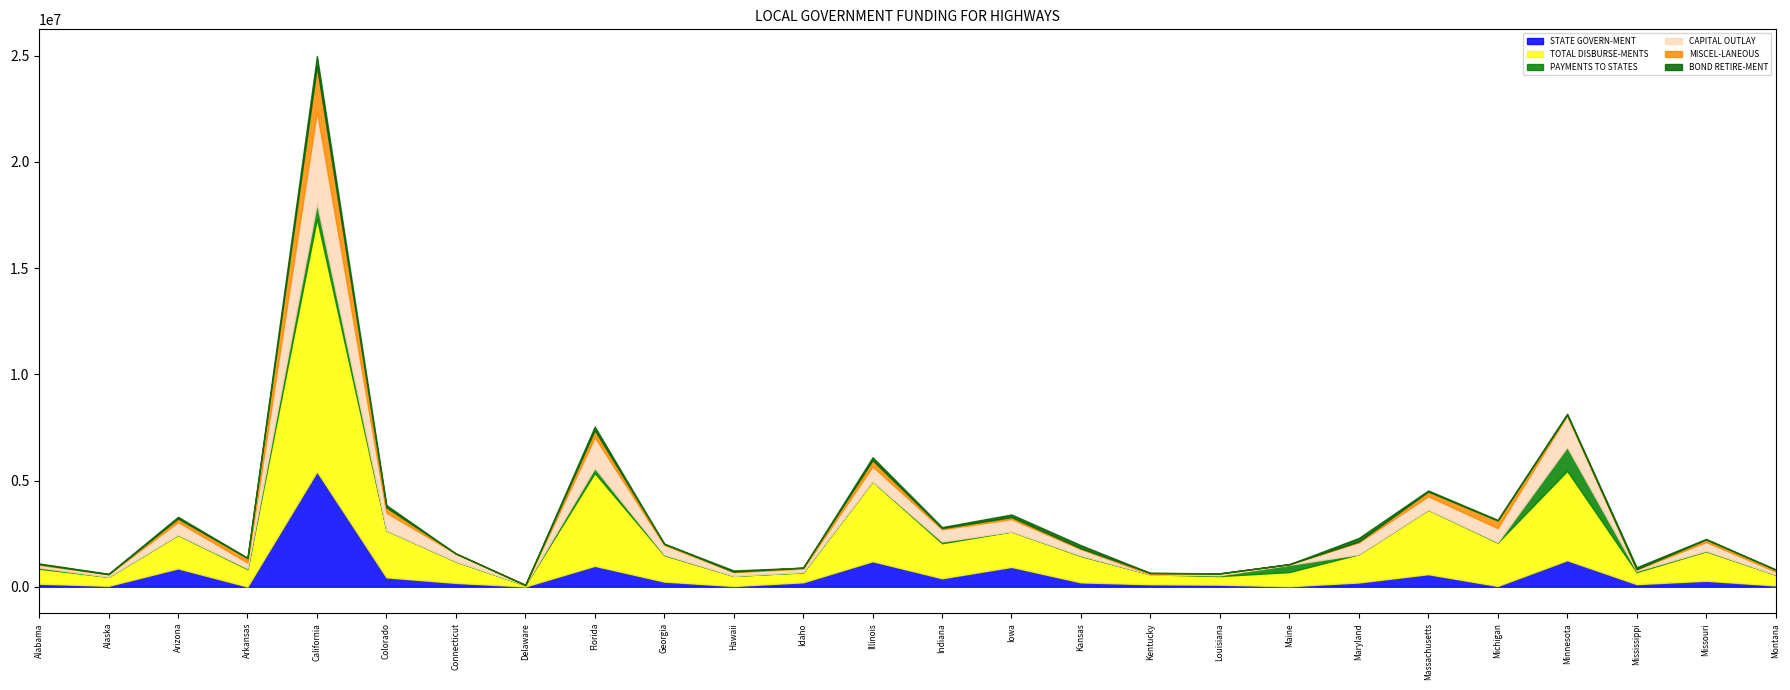

Reading left to right, extract all data points from this chart.

STATE GOVERN-MENT: Alabama=142881	Alaska=41299	Arizona=862717	Arkansas=6281	California=5423514	Colorado=439606	Connecticut=179783	Delaware=10046	Florida=982910	Georgia=240817	Hawaii=32288	Idaho=207109	Illinois=1199414	Indiana=397707	Iowa=932759	Kansas=204282	Kentucky=115657	Louisiana=95066	Maine=20963	Maryland=199874	Massachusetts=589005	Michigan=34659	Minnesota=1246857	Mississippi=121296	Missouri=280559	Montana=59004
TOTAL DISBURSE-MENTS: Alabama=705114	Alaska=425128	Arizona=1572673	Arkansas=823725	California=11904463	Colorado=2212160	Connecticut=1006605	Delaware=62470	Florida=4367620	Georgia=1242511	Hawaii=479347	Idaho=468160	Illinois=3759512	Indiana=1649415	Iowa=1667050	Kansas=1238088	Kentucky=468106	Louisiana=405893	Maine=667539	Maryland=1325359	Massachusetts=3032751	Michigan=2042309	Minnesota=4205064	Mississippi=568256	Missouri=1385700	Montana=510202
PAYMENTS TO STATES: Alabama=54307	Alaska=0	Arizona=7968	Arkansas=33568	California=716197	Colorado=0	Connecticut=6279	Delaware=0	Florida=233636	Georgia=26507	Hawaii=0	Idaho=9716	Illinois=2578	Indiana=76383	Iowa=0	Kansas=21818	Kentucky=0	Louisiana=37940	Maine=340196	Maryland=0	Massachusetts=0	Michigan=16837	Minnesota=1121811	Mississippi=53753	Missouri=24878	Montana=3016
CAPITAL OUTLAY: Alabama=126551	Alaska=120562	Arizona=603502	Arkansas=273323	California=4329077	Colorado=828653	Connecticut=369863	Delaware=5470	Florida=1448604	Georgia=458528	Hawaii=175656	Idaho=163668	Illinois=700184	Indiana=578445	Iowa=582430	Kansas=305290	Kentucky=0	Louisiana=79354	Maine=31500	Maryland=562974	Massachusetts=637720	Michigan=666419	Minnesota=1481393	Mississippi=65979	Missouri=414703	Montana=144793
MISCEL-LANEOUS: Alabama=36522	Alaska=4577	Arizona=165439	Arkansas=210526	California=2128760	Colorado=255387	Connecticut=0	Delaware=7537	Florida=337214	Georgia=52569	Hawaii=20818	Idaho=49108	Illinois=292302	Indiana=55254	Iowa=96608	Kansas=37074	Kentucky=65636	Louisiana=11654	Maine=917	Maryland=37552	Massachusetts=222092	Michigan=356784	Minnesota=43823	Mississippi=16105	Missouri=116017	Montana=89541
BOND RETIRE-MENT: Alabama=30011	Alaska=18943	Arizona=80745	Arkansas=14528	California=484596	Colorado=107131	Connecticut=0	Delaware=1550	Florida=171347	Georgia=3600	Hawaii=58653	Idaho=177	Illinois=142643	Indiana=50483	Iowa=122875	Kansas=148261	Kentucky=0	Louisiana=1110	Maine=0	Maryland=170370	Massachusetts=49618	Michigan=31763	Minnesota=47443	Mississippi=90098	Missouri=30176	Montana=10822